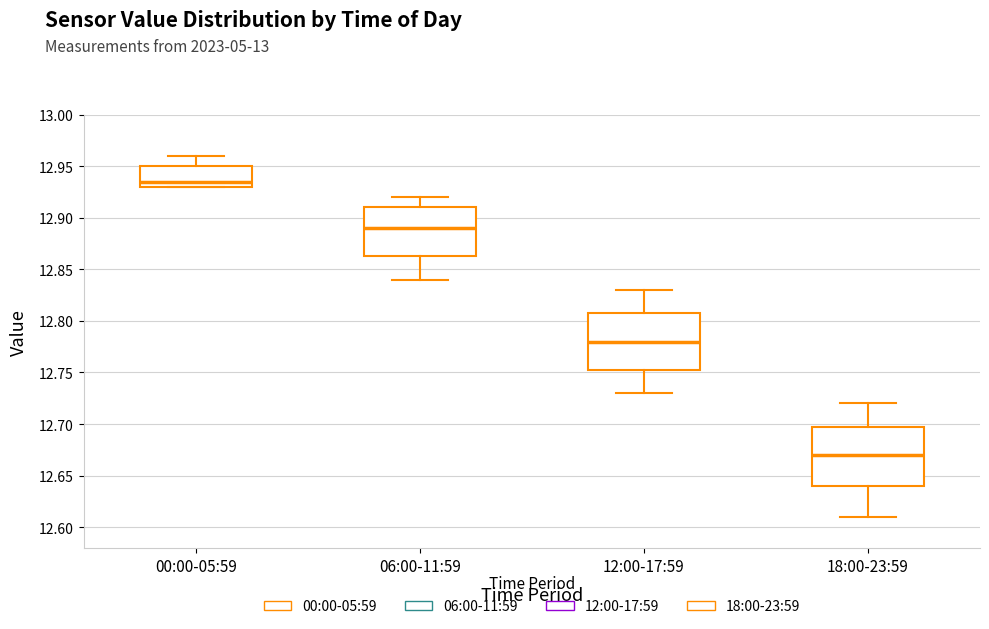

Where is the upper edge of the box for 00:00-05:59 on the y-axis? The values are not printed on the chart, so give them approximately, as read against the axis.

12.950